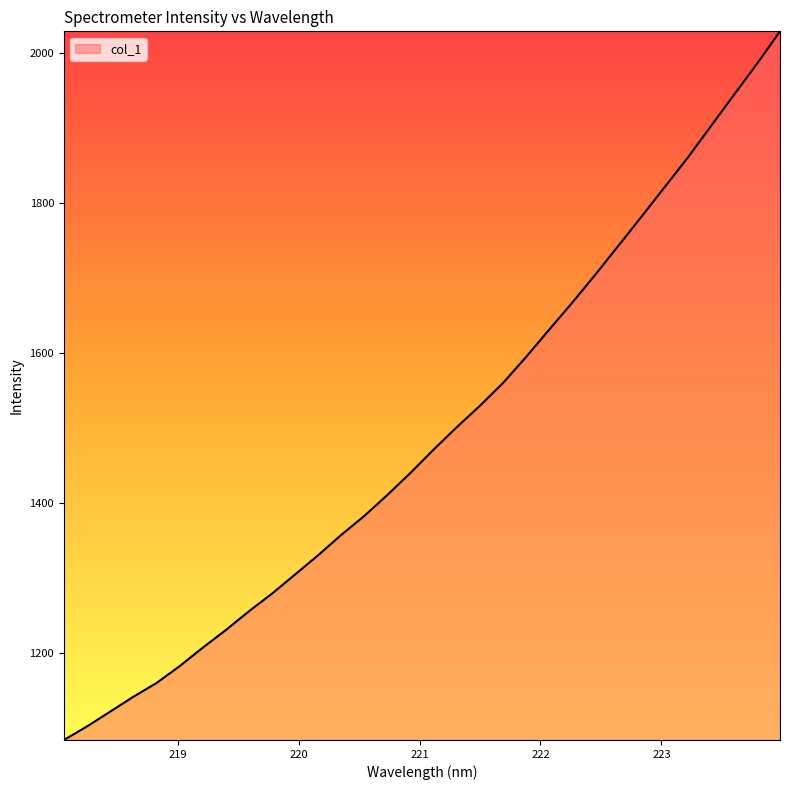

True or false: there are more than 1 points higher than both neighbors.

False